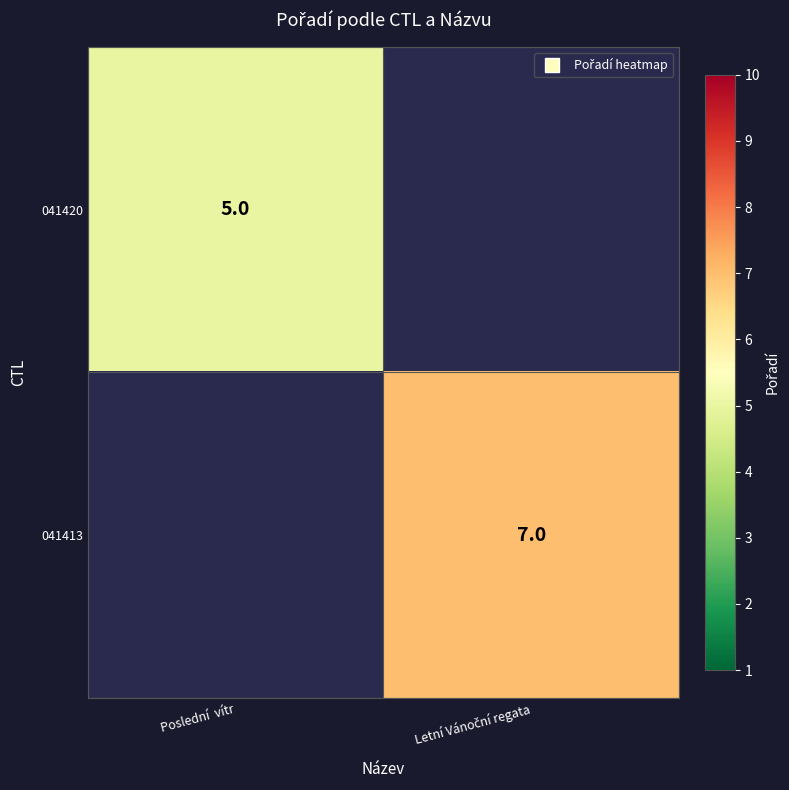

How many series are shown in this chart?

2